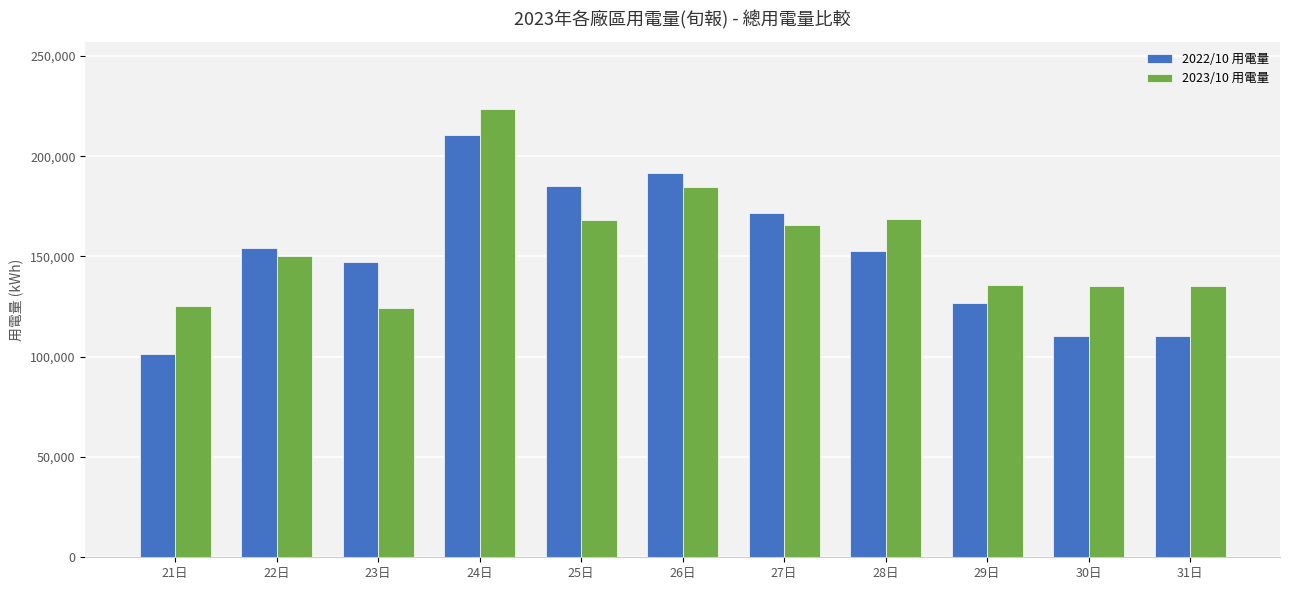

Which series has the widest spread of values?

2022/10 用電量